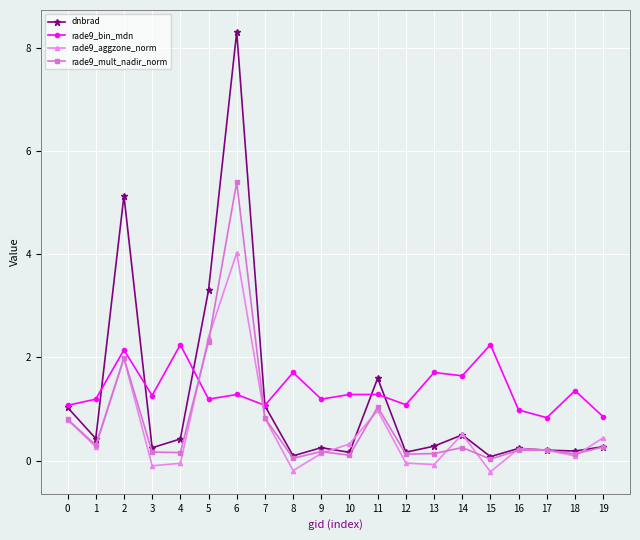

Where is the first local minimum for dnbrad?

1